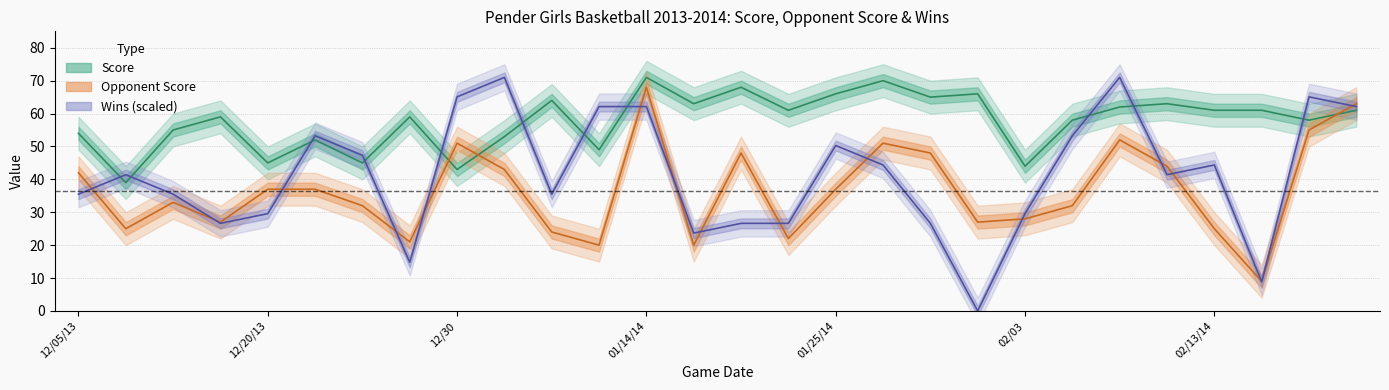

Which has a higher value, 7 or 11?

7